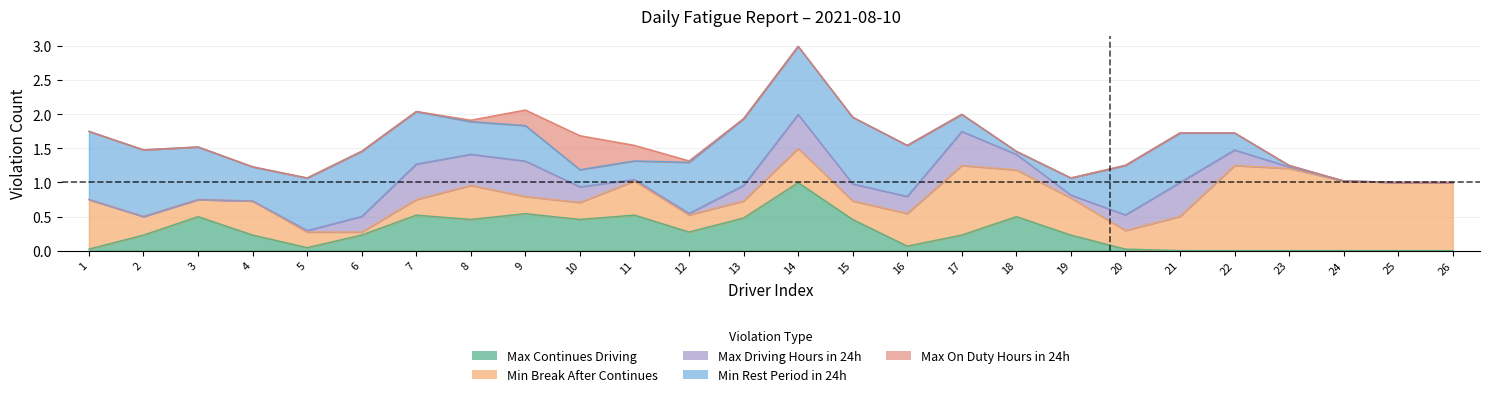

How many Max Continues Driving values are between 0 and 1?

25